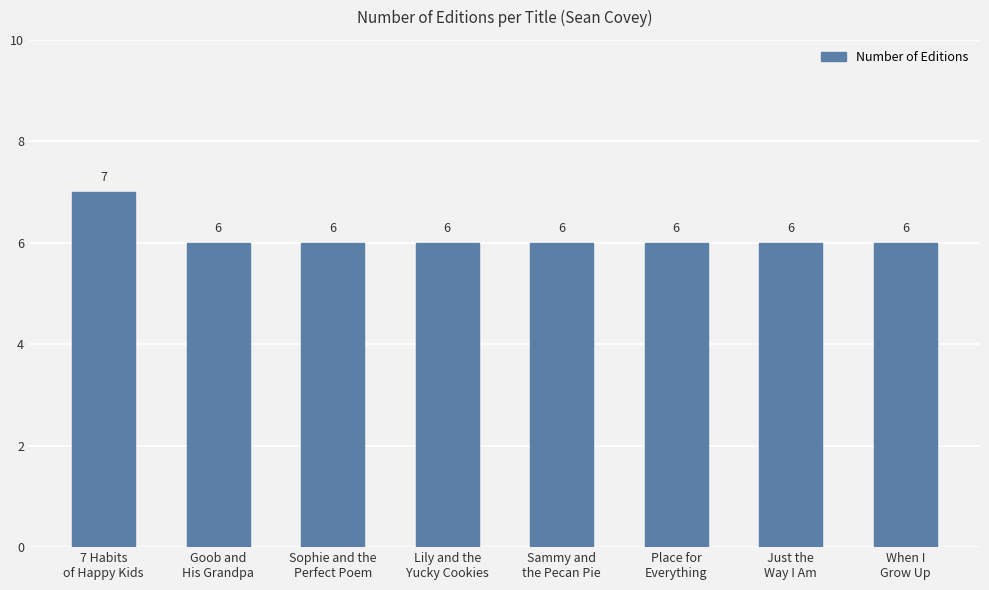

What is the average value?

6